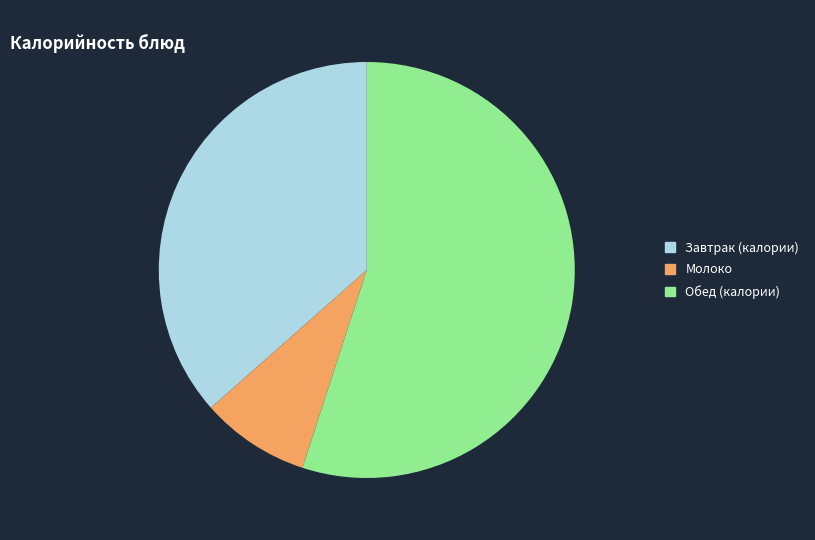

How many segments does this pie chart have?

3